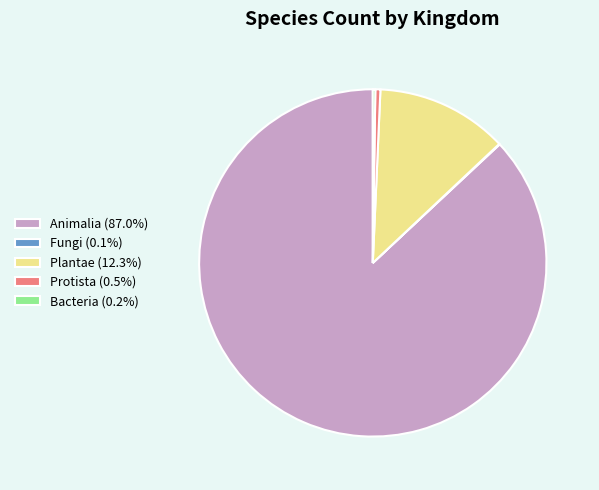

What is the ratio of the value at Plantae (12.3%) to the value at Protista (0.5%)?

26.2